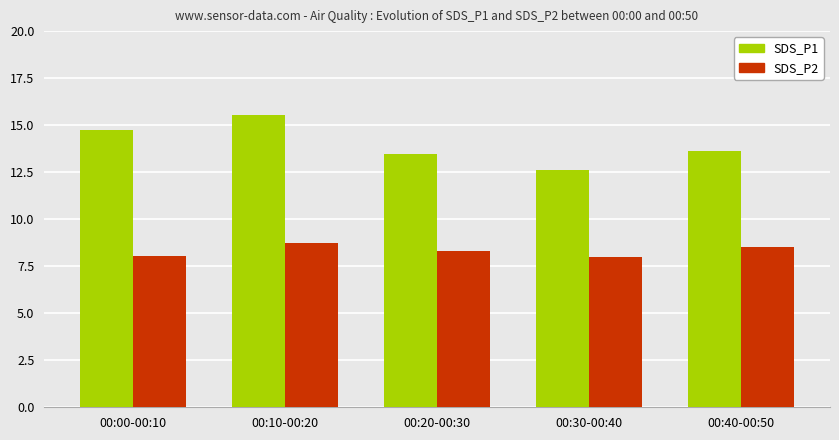

What is the average value of the SDS_P1 series?

14.0